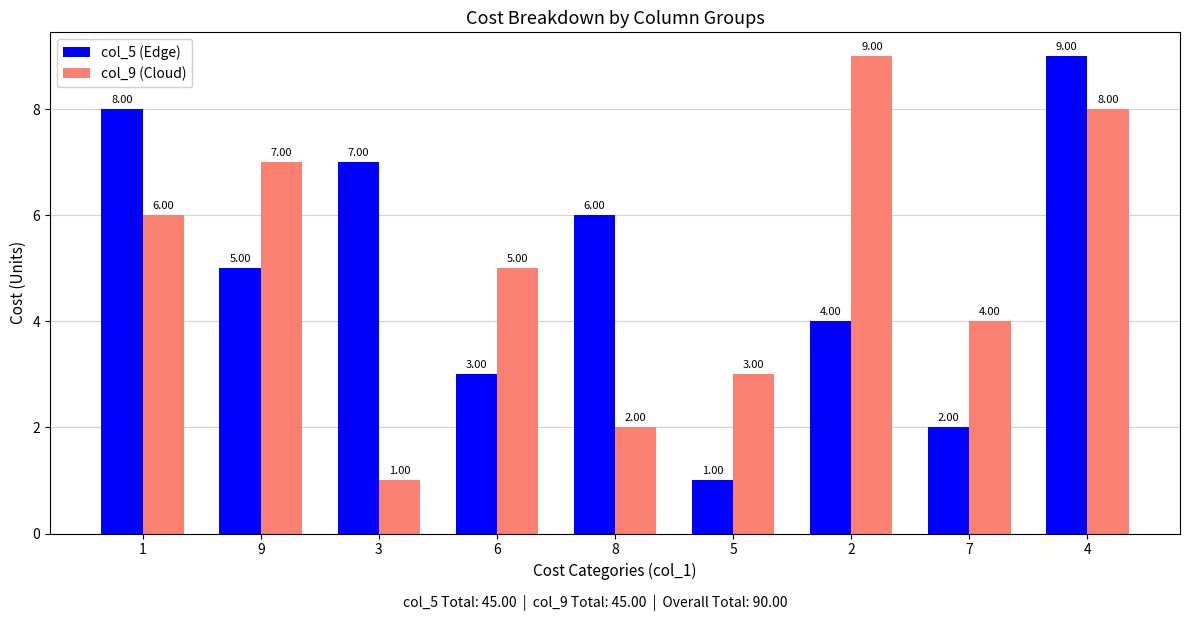

What is the sum of all col_9 (Cloud) values?

45